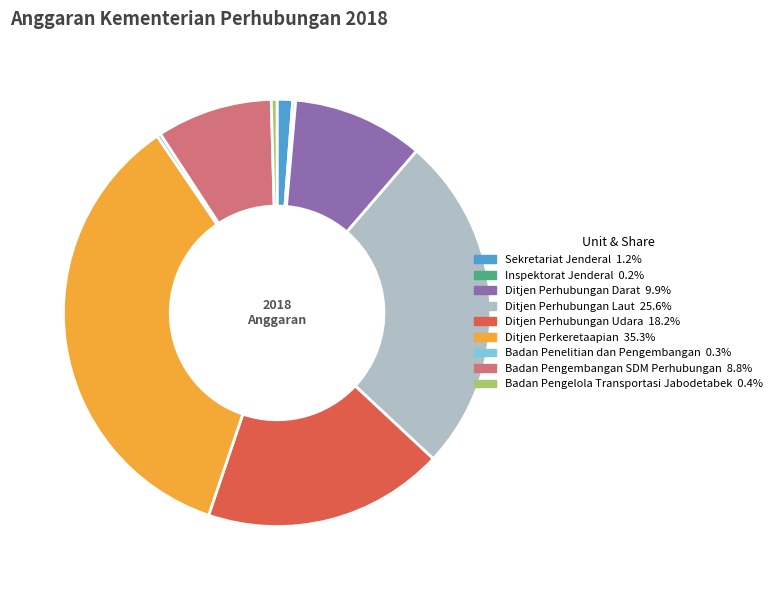

Approximately how many times larger is the value at Sekretariat Jenderal compared to Ditjen Perhubungan Darat?

0.1